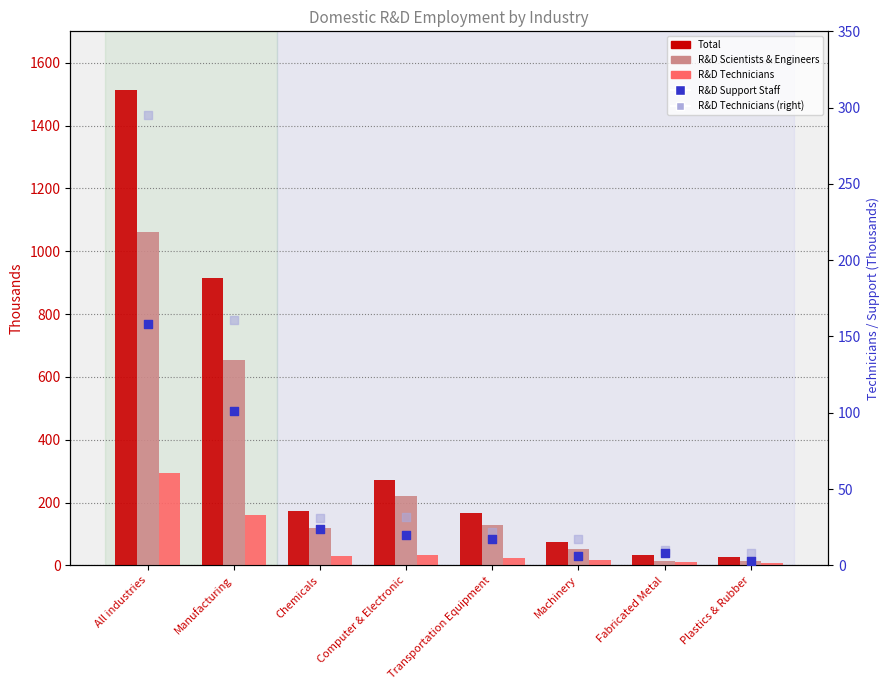

Which series has the largest Y range (max minus min)?

Total